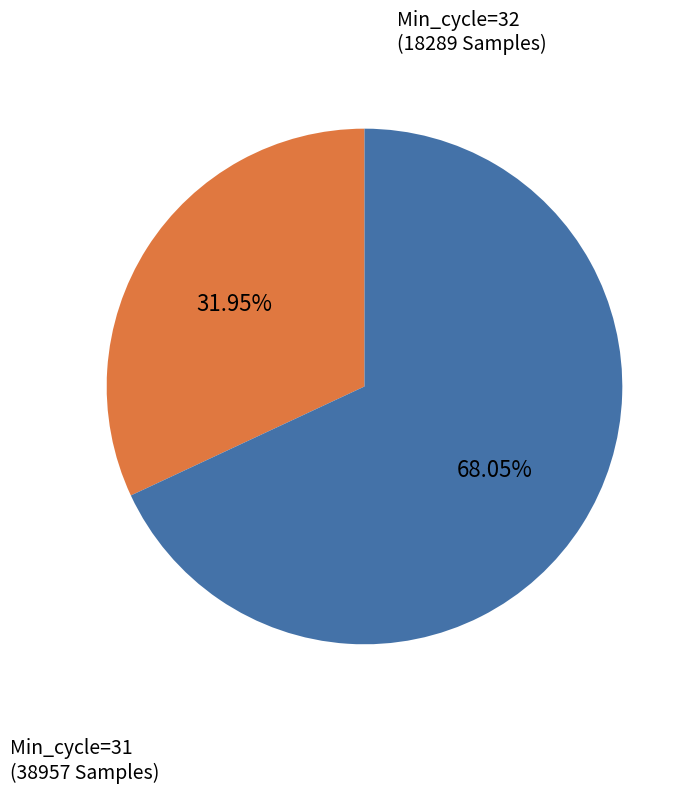

Which slice represents more than half of the pie?

Min_cycle=31